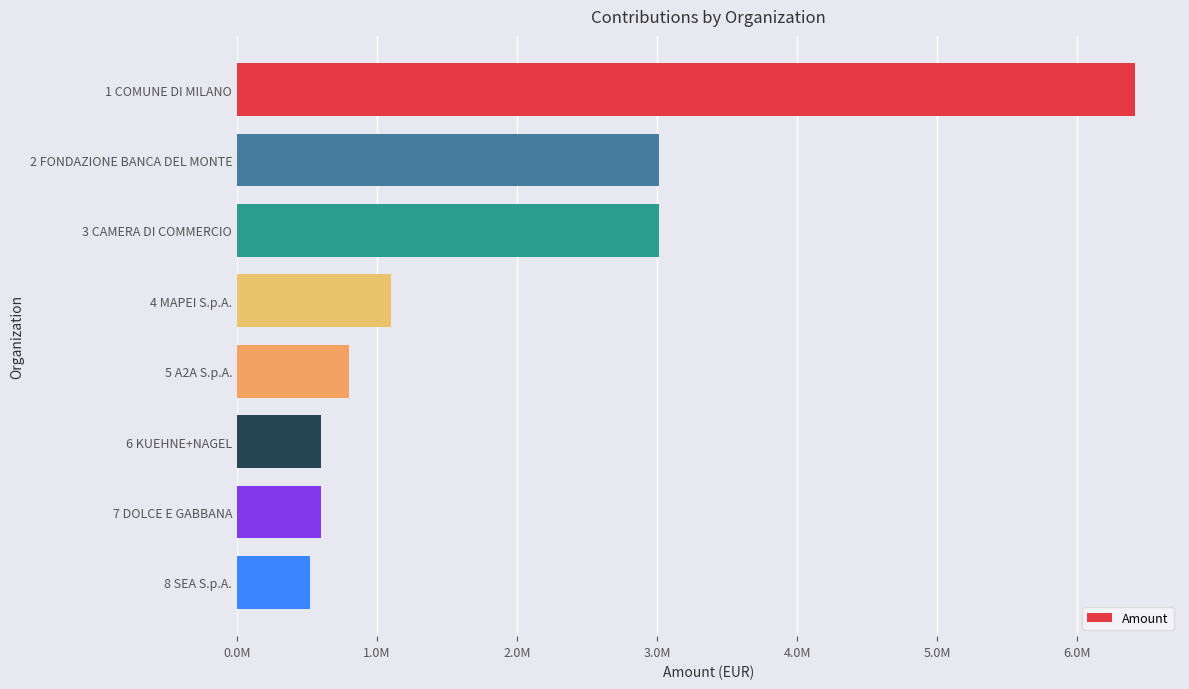

Does the chart contain any negative values?

No